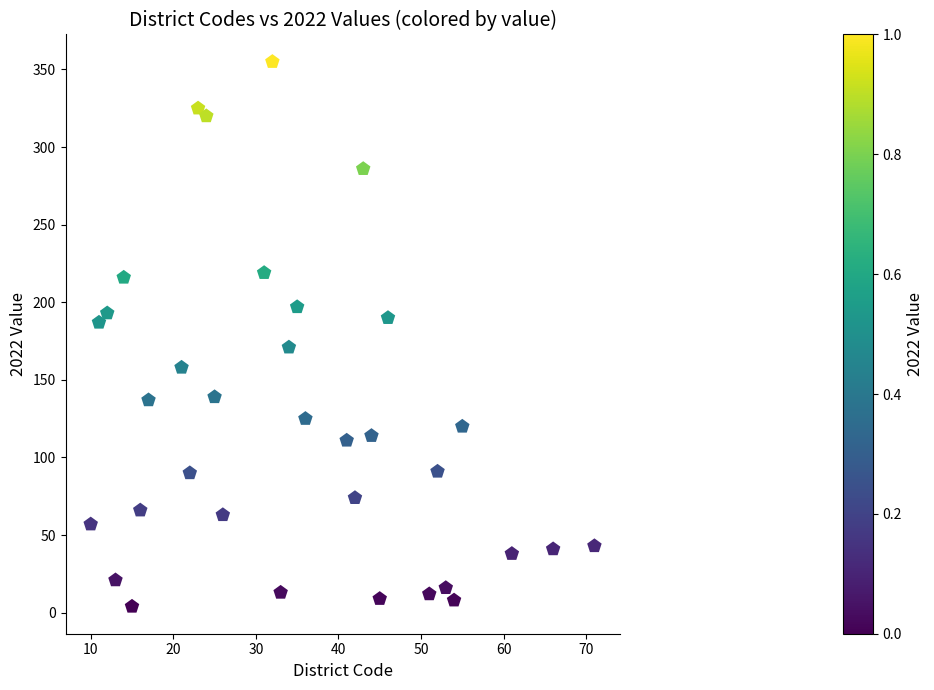

What is the range of Y values (max minus min)?

351